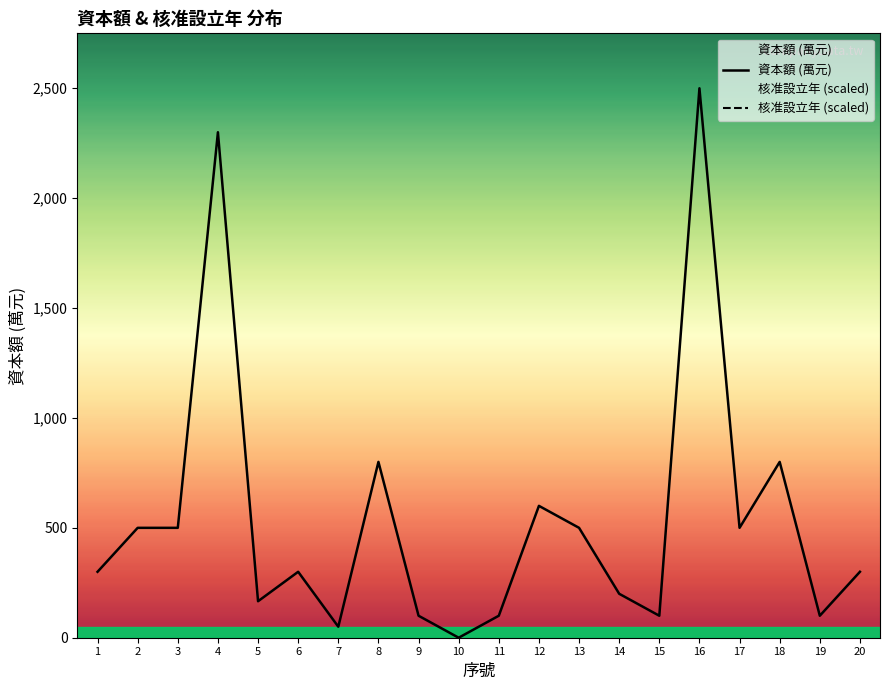

Is it true that the value at 10 is 0?

True